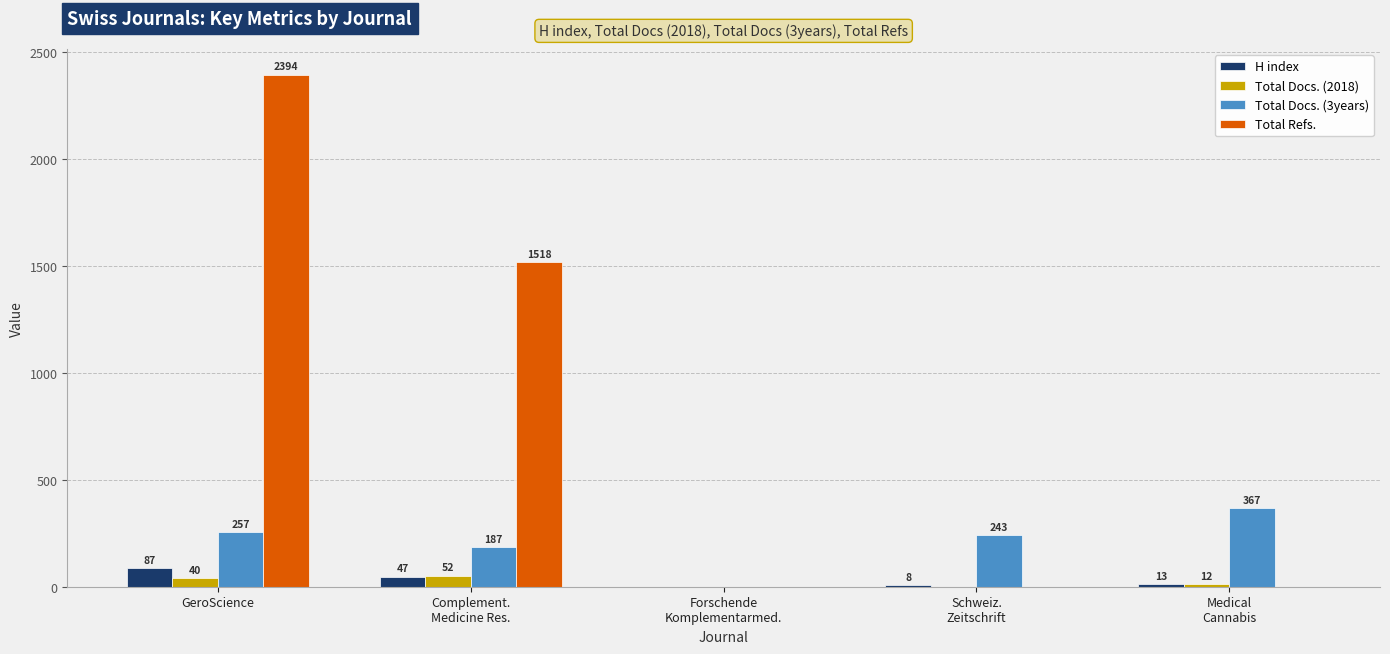

At which category is the sum across all series the highest?

GeroScience